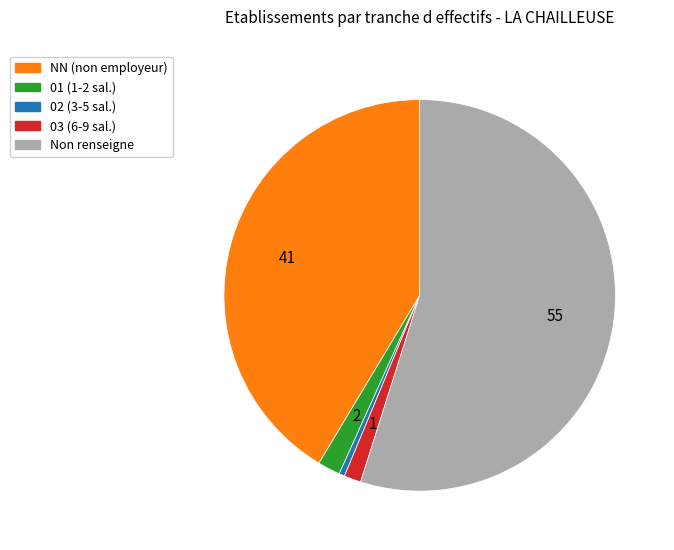

Is there a majority slice in this chart?

Yes